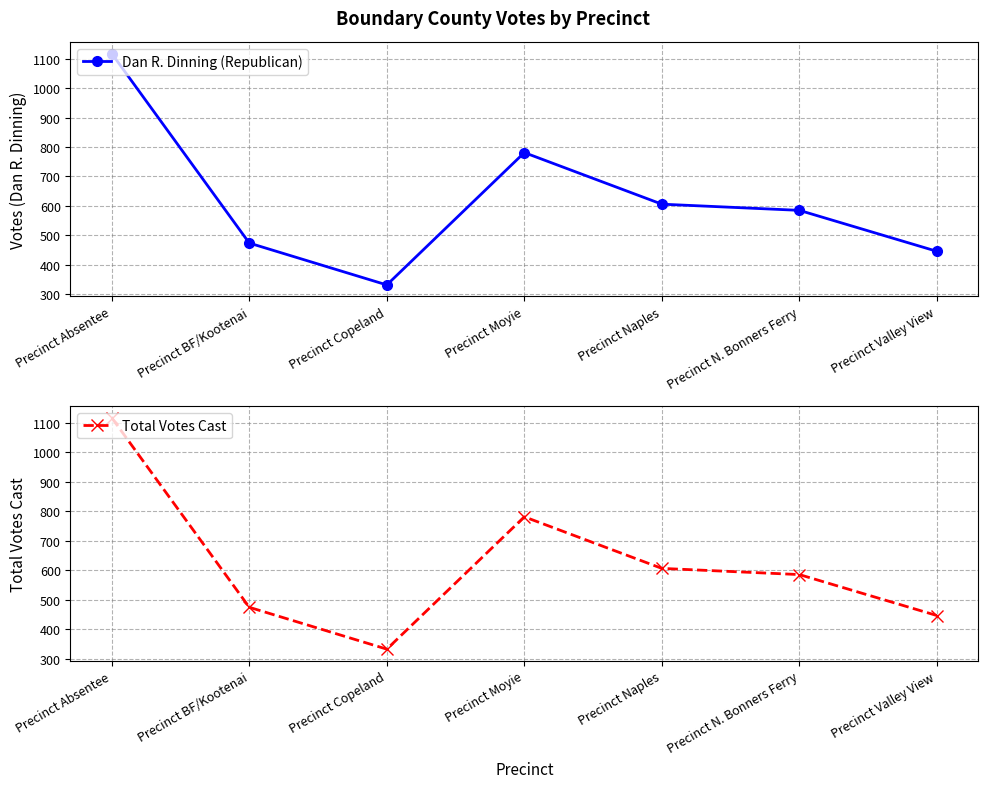

List the series in order of their peak value, highest first.

Dan R. Dinning (Republican), Total Votes Cast